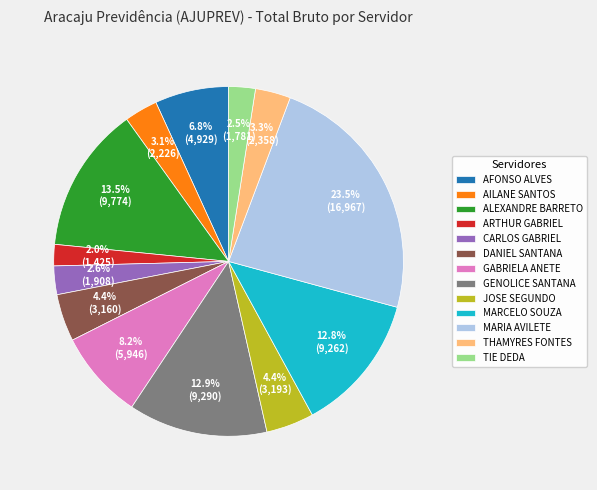

True or false: ARTHUR GABRIEL accounts for 15% of the total.

False